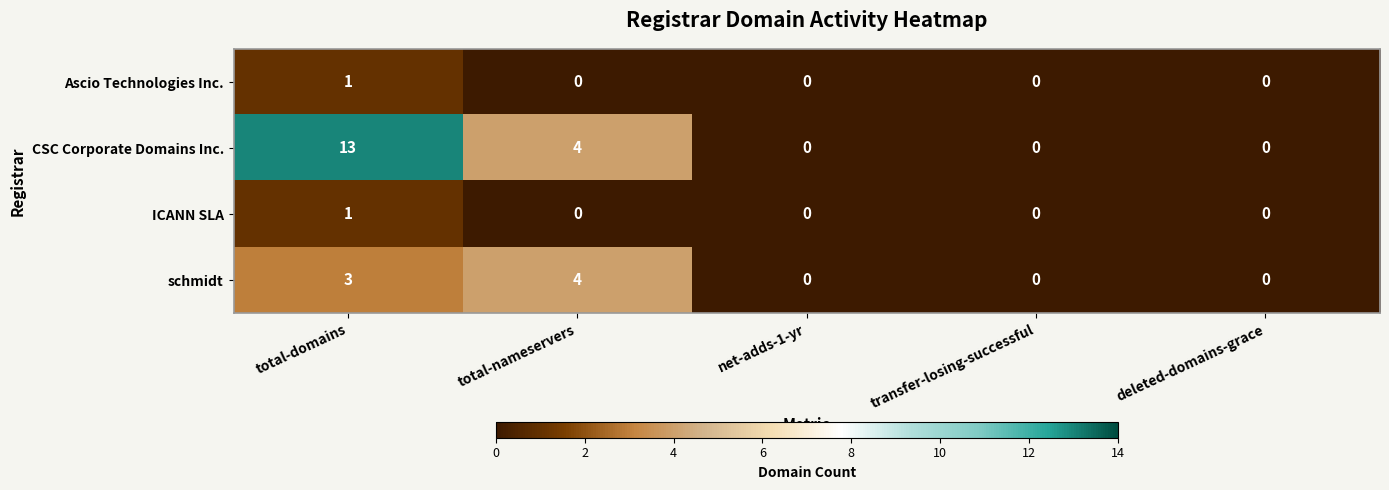

Which series has the largest total across all categories?

CSC Corporate Domains Inc.